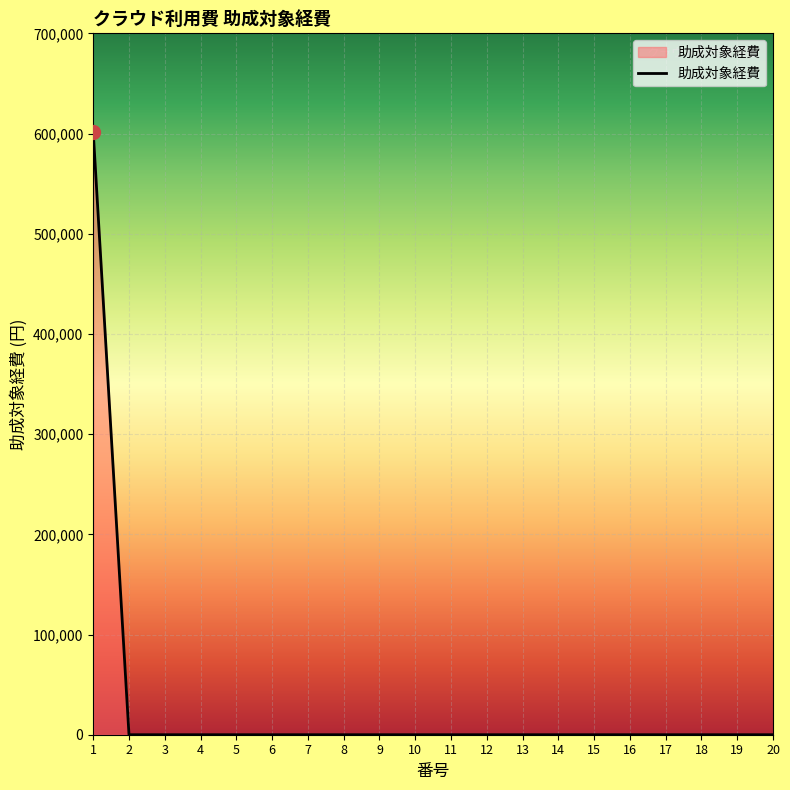

Does the chart display data point markers on the line(s)?

No